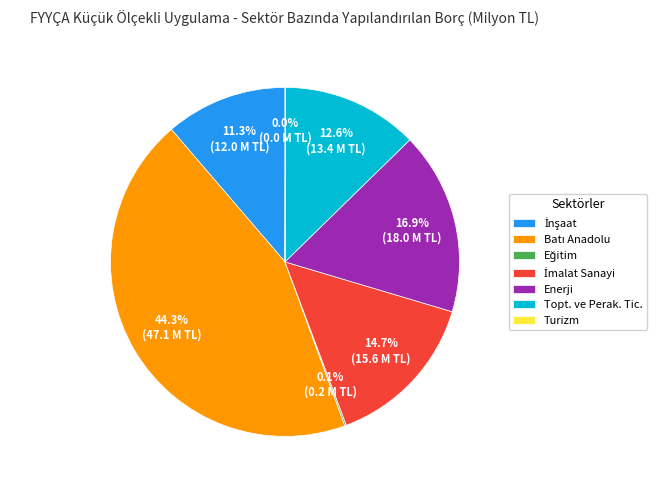

How much of the chart is everything except Enerji?

83.1%